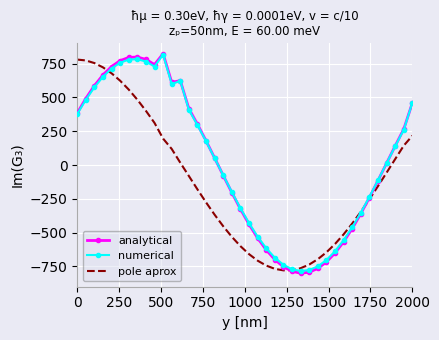

What is the minimum value shown in the chart?

-799.8